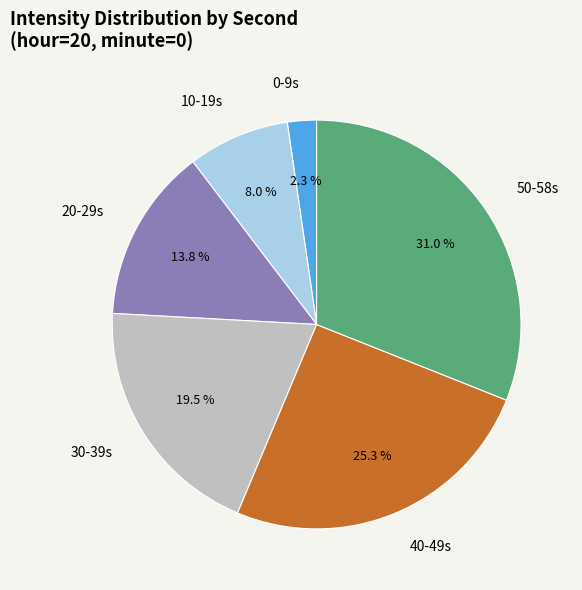

Do 30-39s and 40-49s together represent more than half of the pie?

No